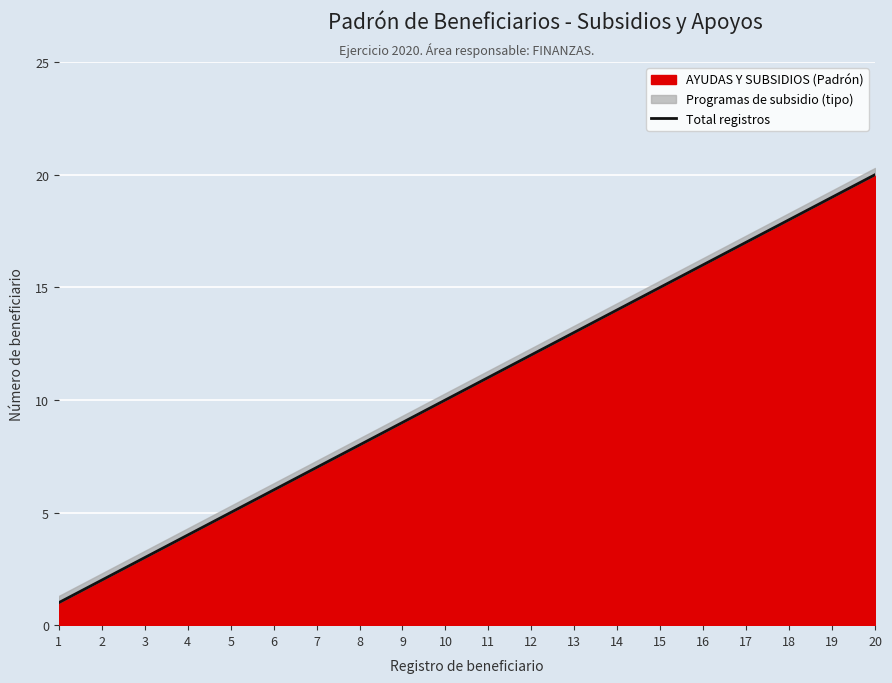

Rank the categories by value from lowest to highest.

1, 2, 3, 4, 5, 6, 7, 8, 9, 10, 11, 12, 13, 14, 15, 16, 17, 18, 19, 20